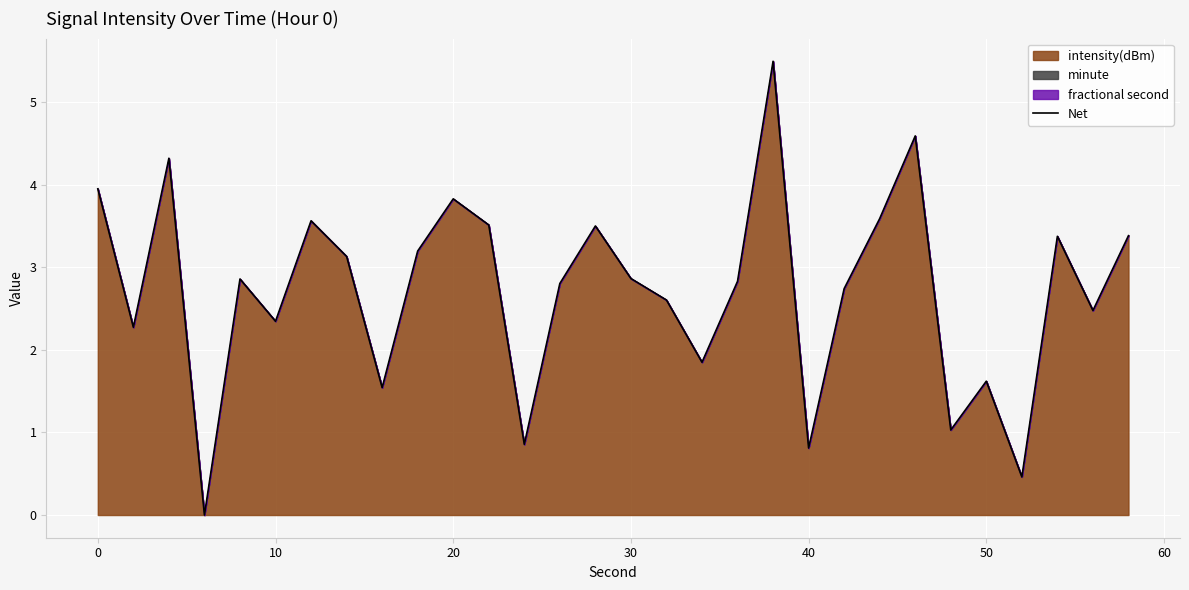

Count the number of values greater than 2.

22